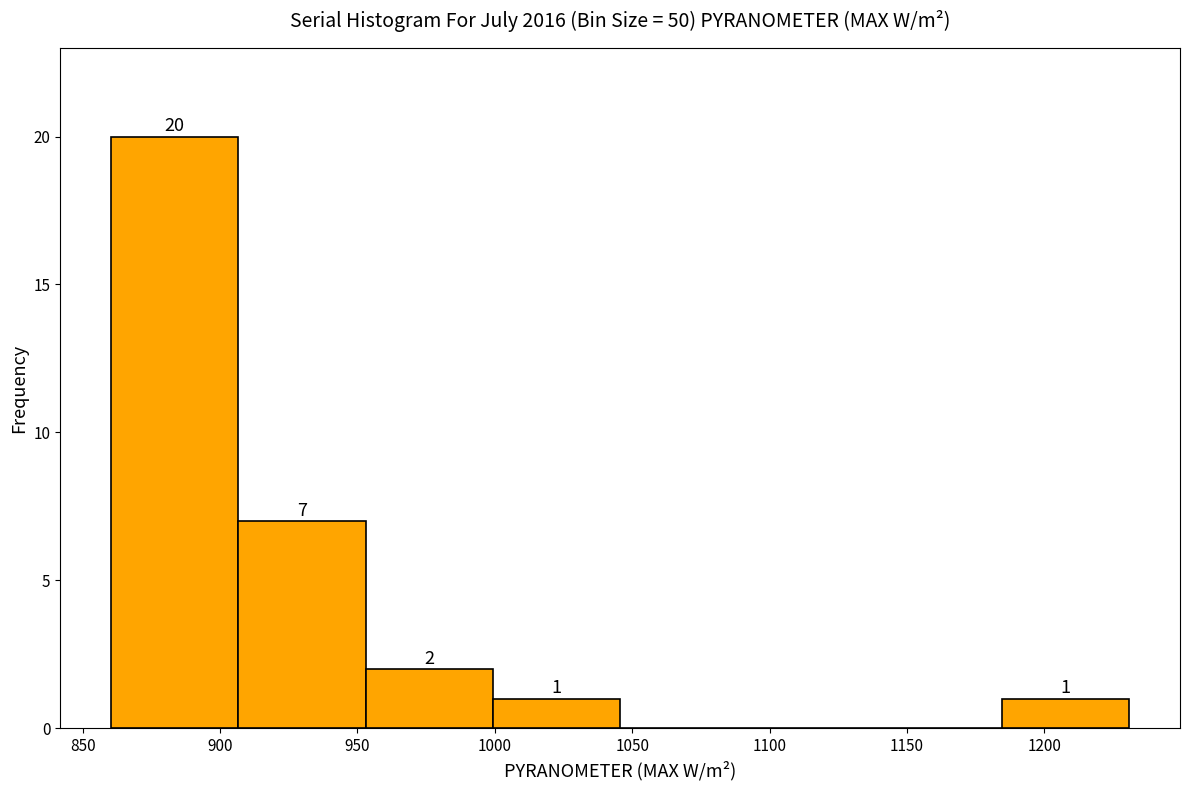

Which range on the x-axis has the tallest bar?

860 to 905